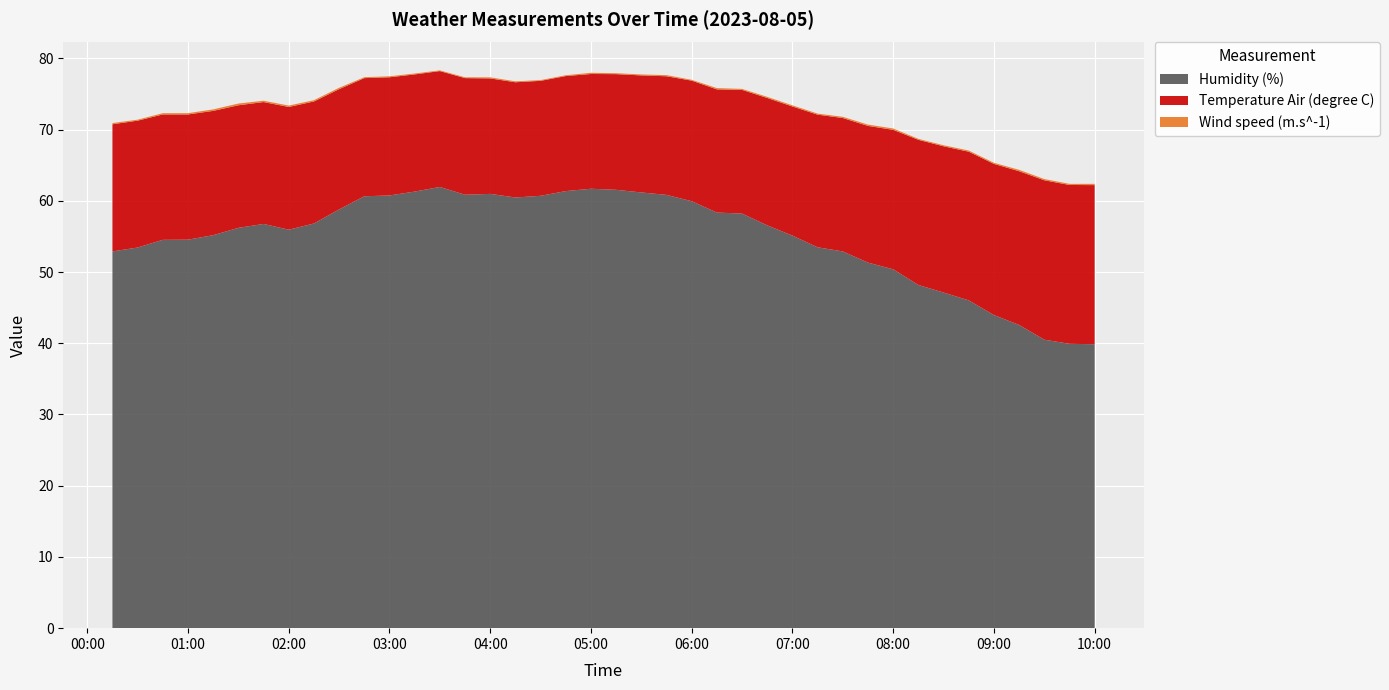

Reading left to right, list all the values displayed in this chart.

Humidity (%): 52.9	53.4	54.5	54.5	55.2	56.2	56.8	55.9	56.8	58.8	60.6	60.8	61.3	61.9	60.9	61.0	60.5	60.7	61.4	61.7	61.5	61.2	60.8	59.9	58.4	58.2	56.5	55.1	53.5	52.9	51.3	50.4	48.2	47.1	46.0	44.0	42.6	40.5	39.9	39.9
Temperature Air (degree C): 17.9	17.8	17.6	17.6	17.4	17.2	17.1	17.2	17.1	16.9	16.6	16.6	16.4	16.3	16.4	16.2	16.2	16.1	16.1	16.1	16.2	16.4	16.6	16.9	17.3	17.4	17.9	18.1	18.6	18.7	19.2	19.6	20.4	20.5	20.9	21.2	21.6	22.4	22.3	22.3
Wind speed (m.s^-1): 0.2	0.1	0.2	0.2	0.2	0.2	0.2	0.2	0.2	0.2	0.1	0.1	0.1	0.1	0.1	0.2	0.1	0.1	0.1	0.2	0.1	0.1	0.2	0.1	0.2	0.1	0.2	0.2	0.2	0.2	0.2	0.2	0.1	0.1	0.2	0.2	0.2	0.2	0.2	0.2